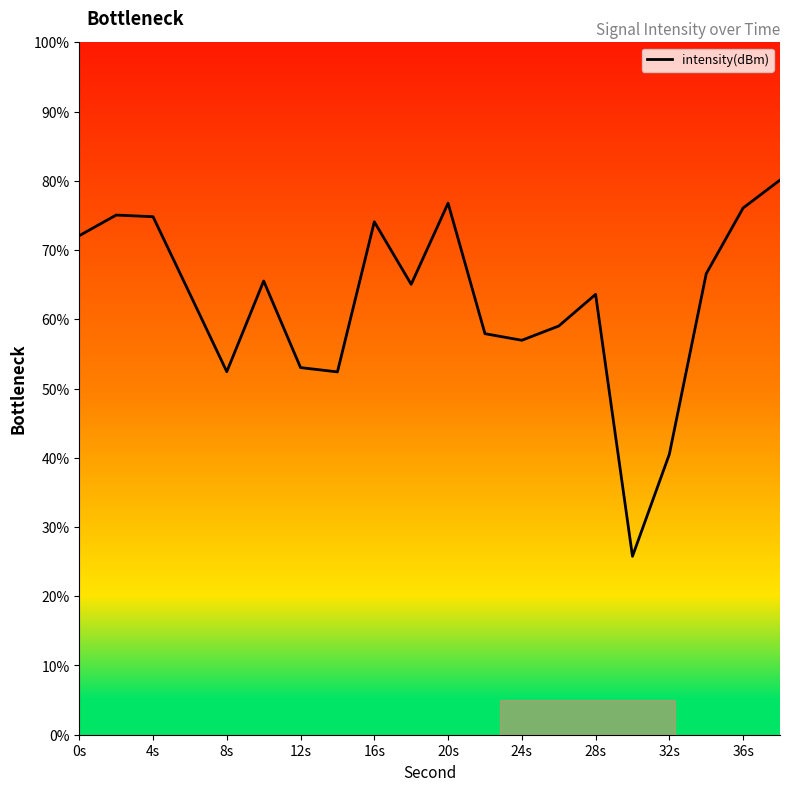

How many values are below 65?

10